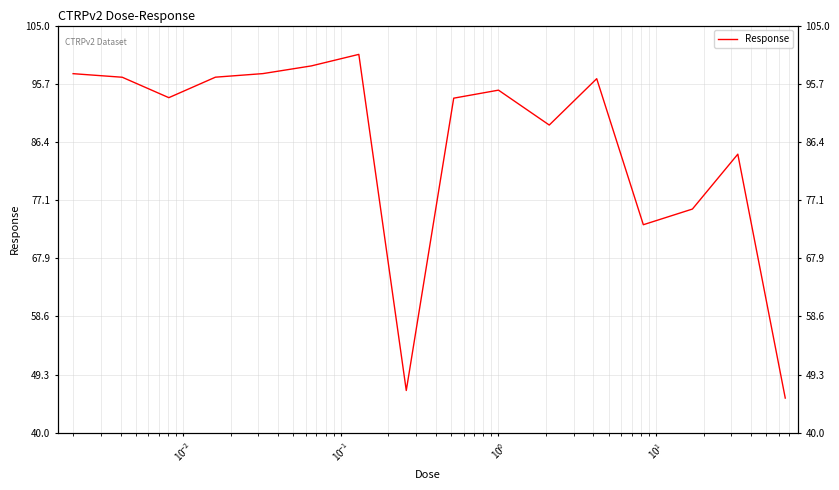

What is the sum of all values?

1380.0